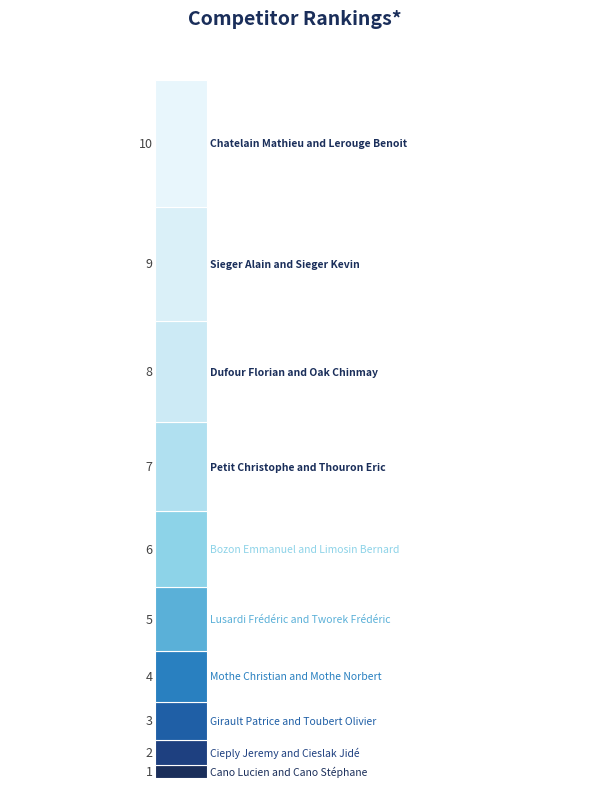

How many bars are there in total?

1